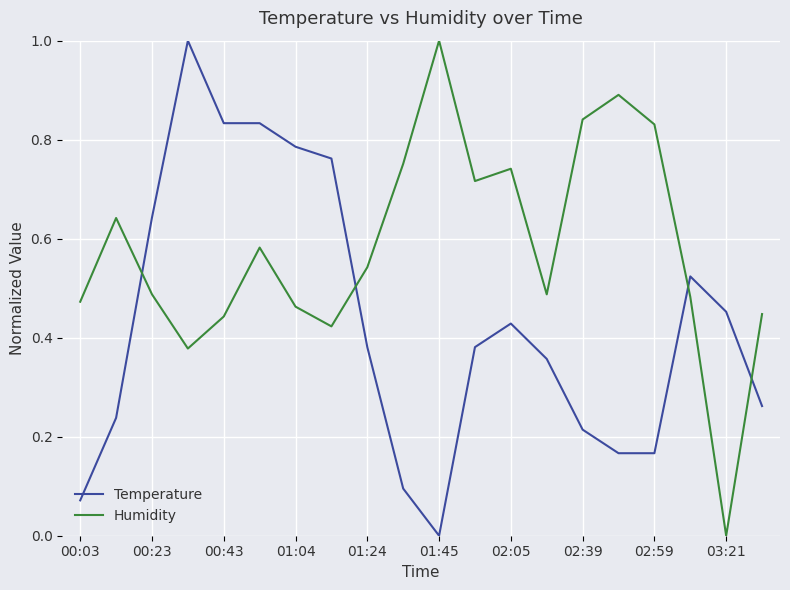

What is the maximum value shown in the chart?

1.0